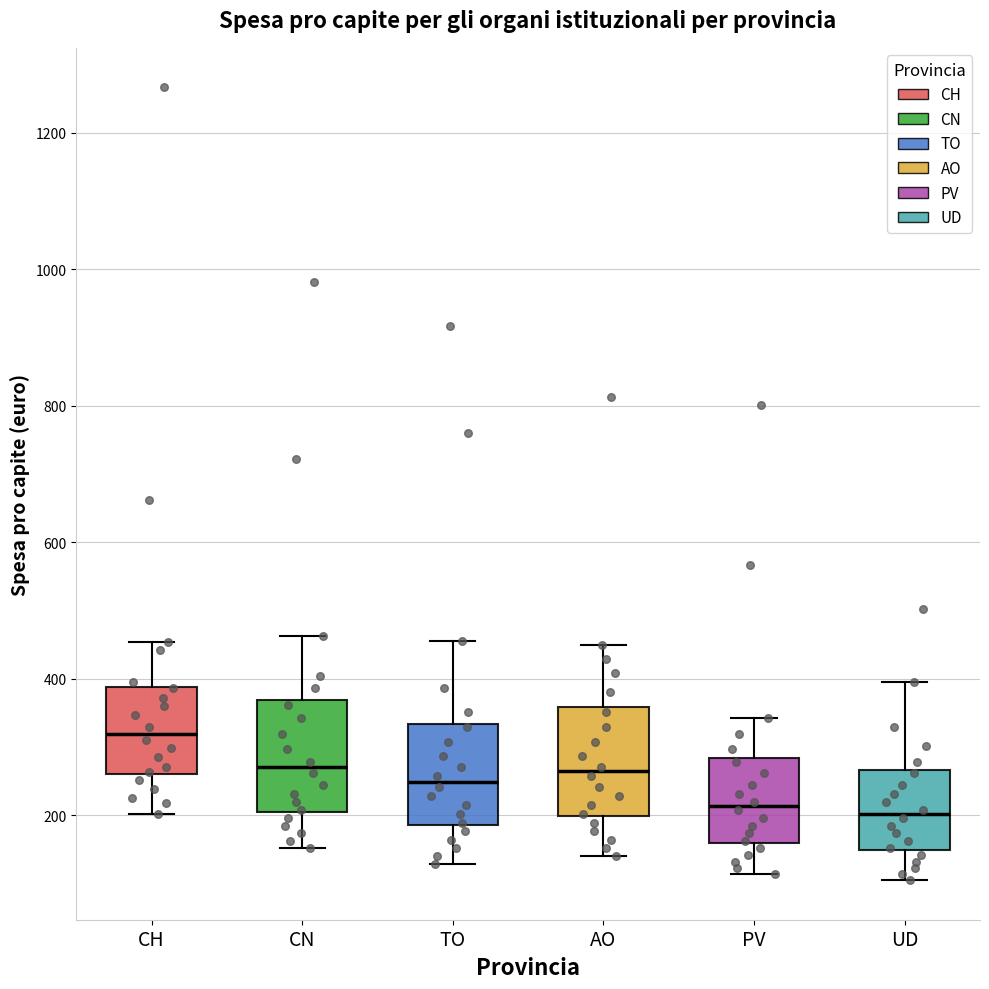

Where is the lower edge of the box for CN on the y-axis? The values are not printed on the chart, so give them approximately, as read against the axis.

200